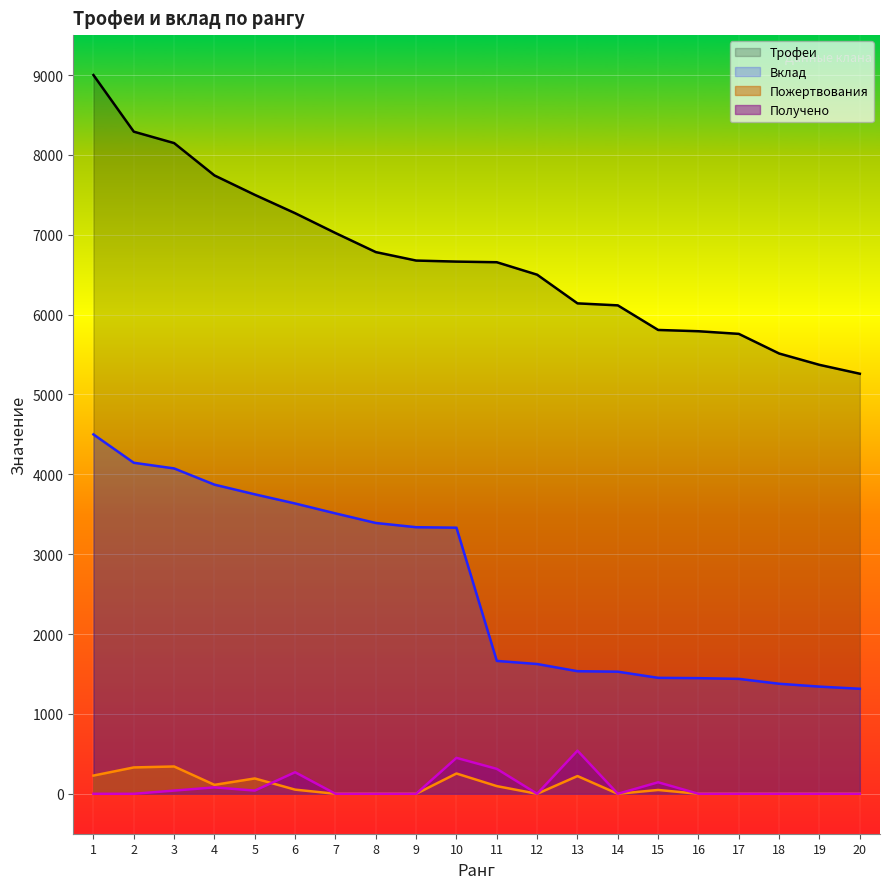

After their last crossing, which series has the higher values: Пожертвования or Получено?

Получено